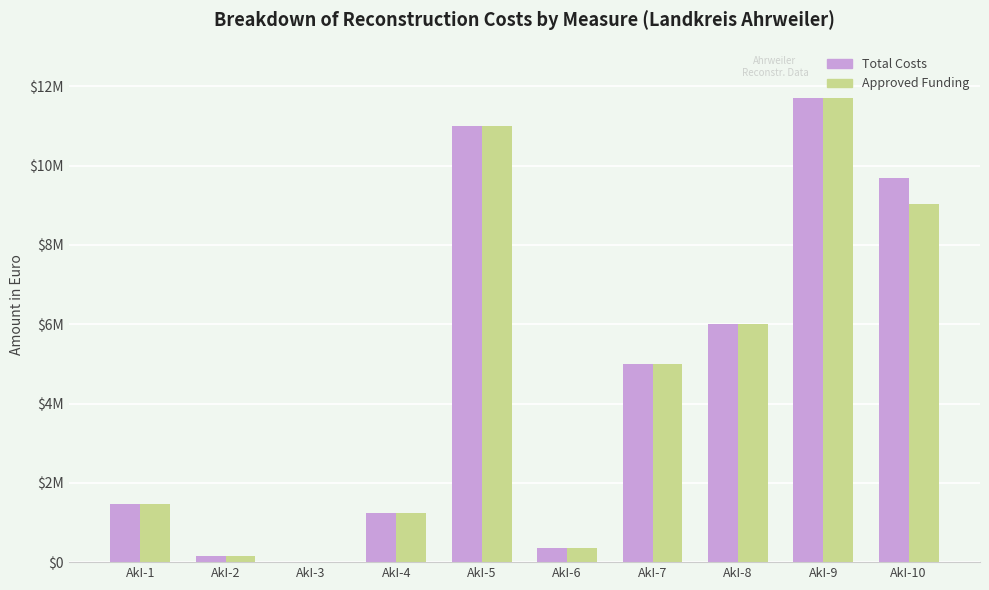

At which label is Approved Funding closest to 5851000?

AkI-8